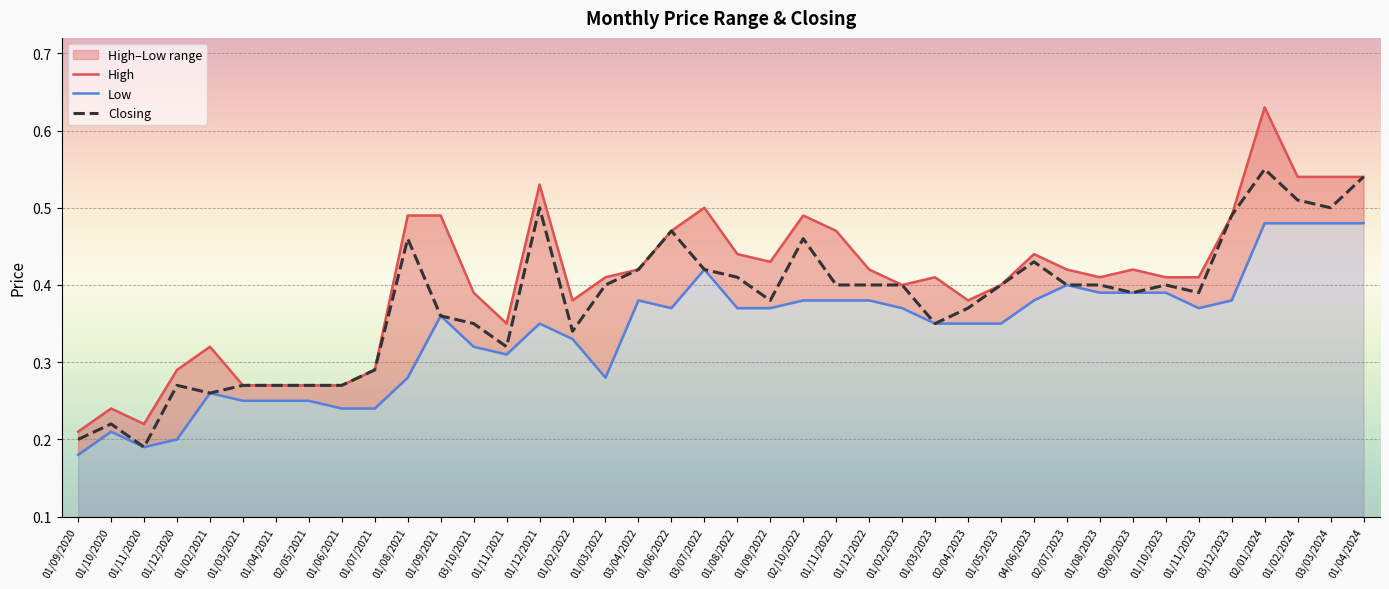

At which category is the sum across all series the highest?

02/01/2024